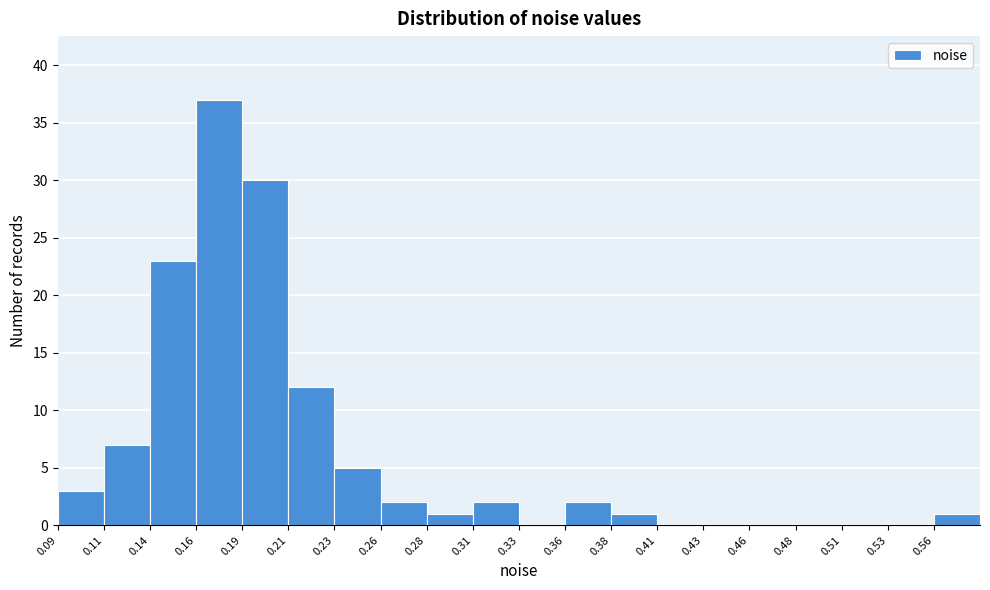

Reading left to right, list every bar in this chart as the range it spans on the x-axis followed by its height. Neither the bar edges nor the heights are printed on the chart, so give them approximately, as read against the axes.

0.085 to 0.110: 3
0.110 to 0.135: 7
0.135 to 0.160: 23
0.160 to 0.185: 37
0.185 to 0.210: 30
0.210 to 0.235: 12
0.235 to 0.260: 5
0.260 to 0.285: 2
0.285 to 0.310: 1
0.310 to 0.335: 2
0.335 to 0.360: 0
0.360 to 0.385: 2
0.385 to 0.410: 1
0.410 to 0.430: 0
0.430 to 0.455: 0
0.455 to 0.480: 0
0.480 to 0.505: 0
0.505 to 0.530: 0
0.530 to 0.555: 0
0.555 to 0.580: 1